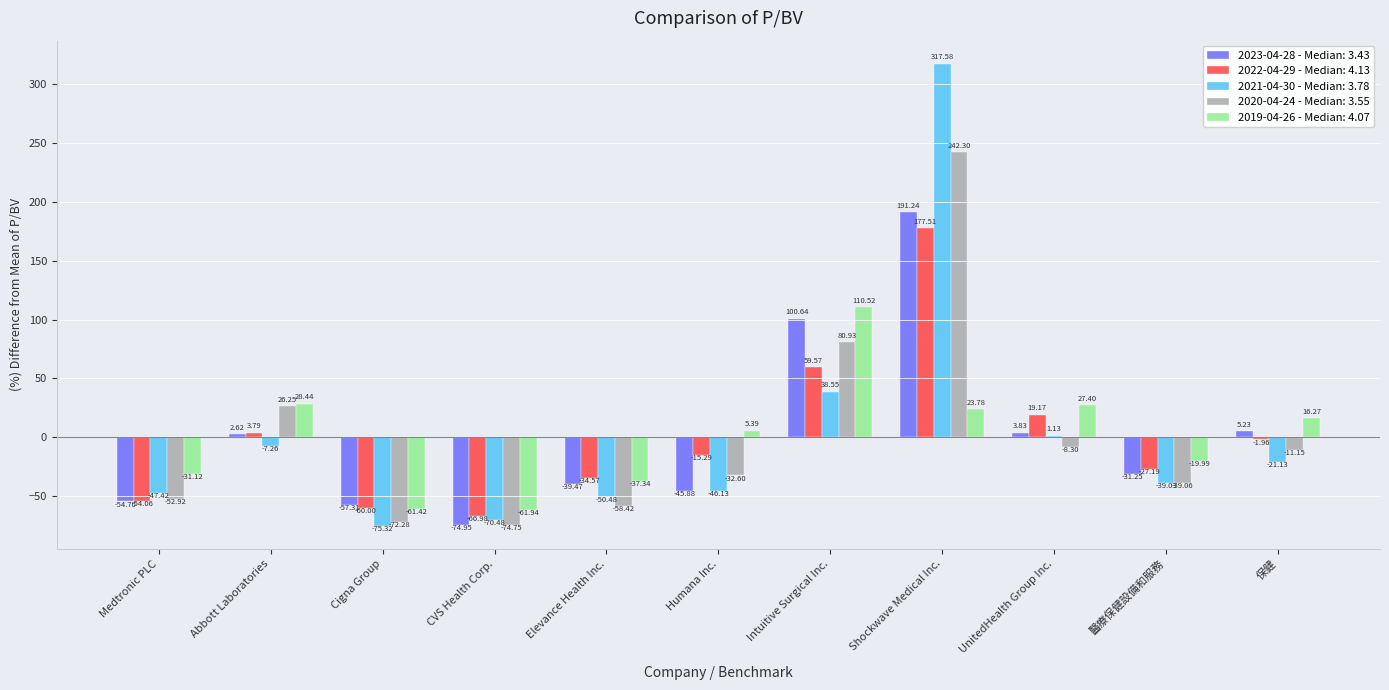

Are the bars grouped side by side (vs. stacked)?

Yes